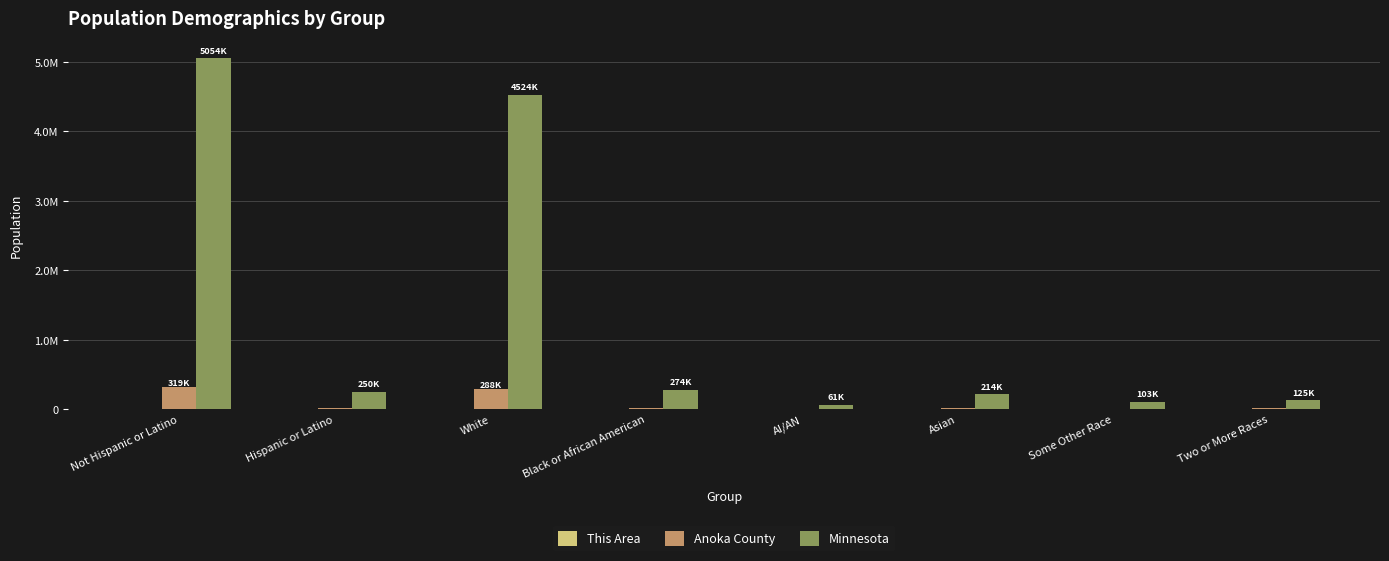

Are the bars grouped side by side (vs. stacked)?

Yes